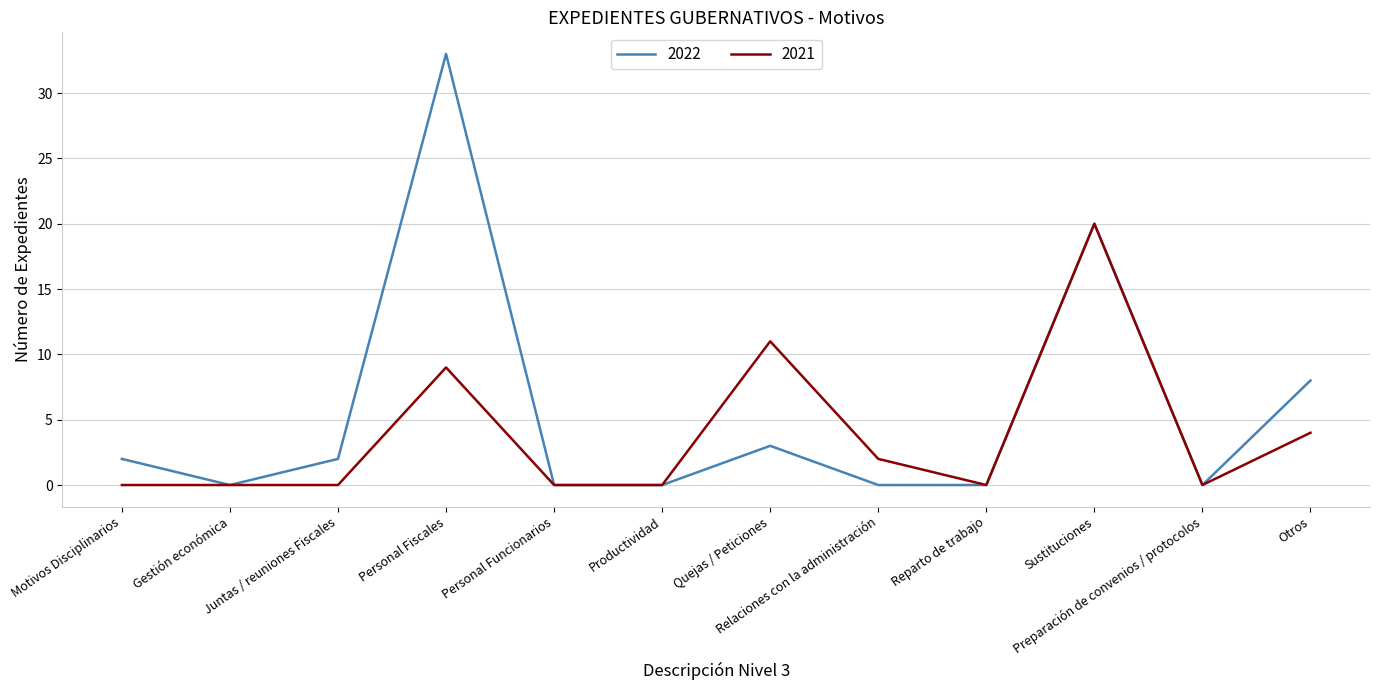

How many lines are shown in the chart?

2